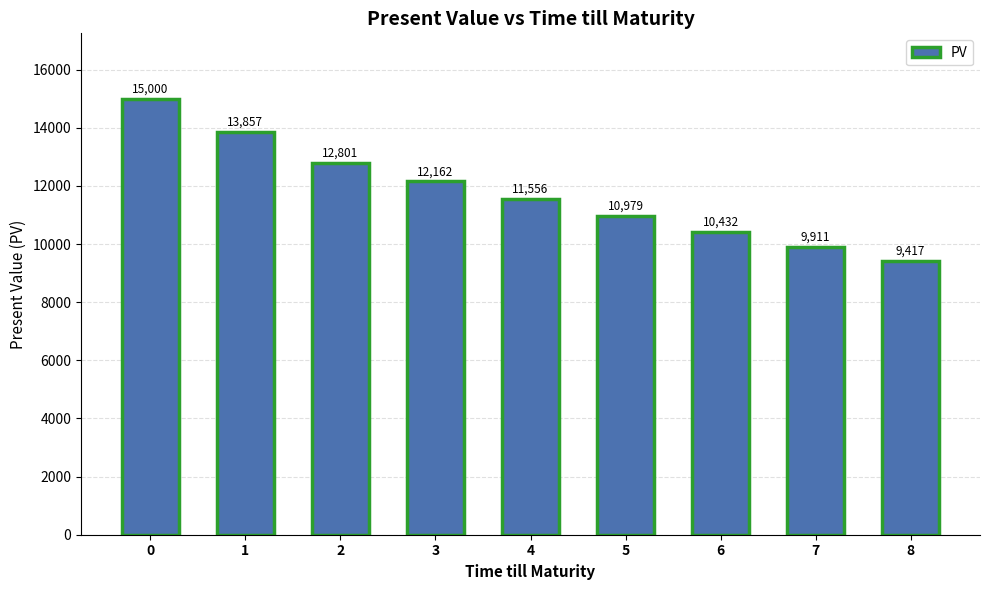

What is the ratio of the value at 0 to the value at 5?

1.4